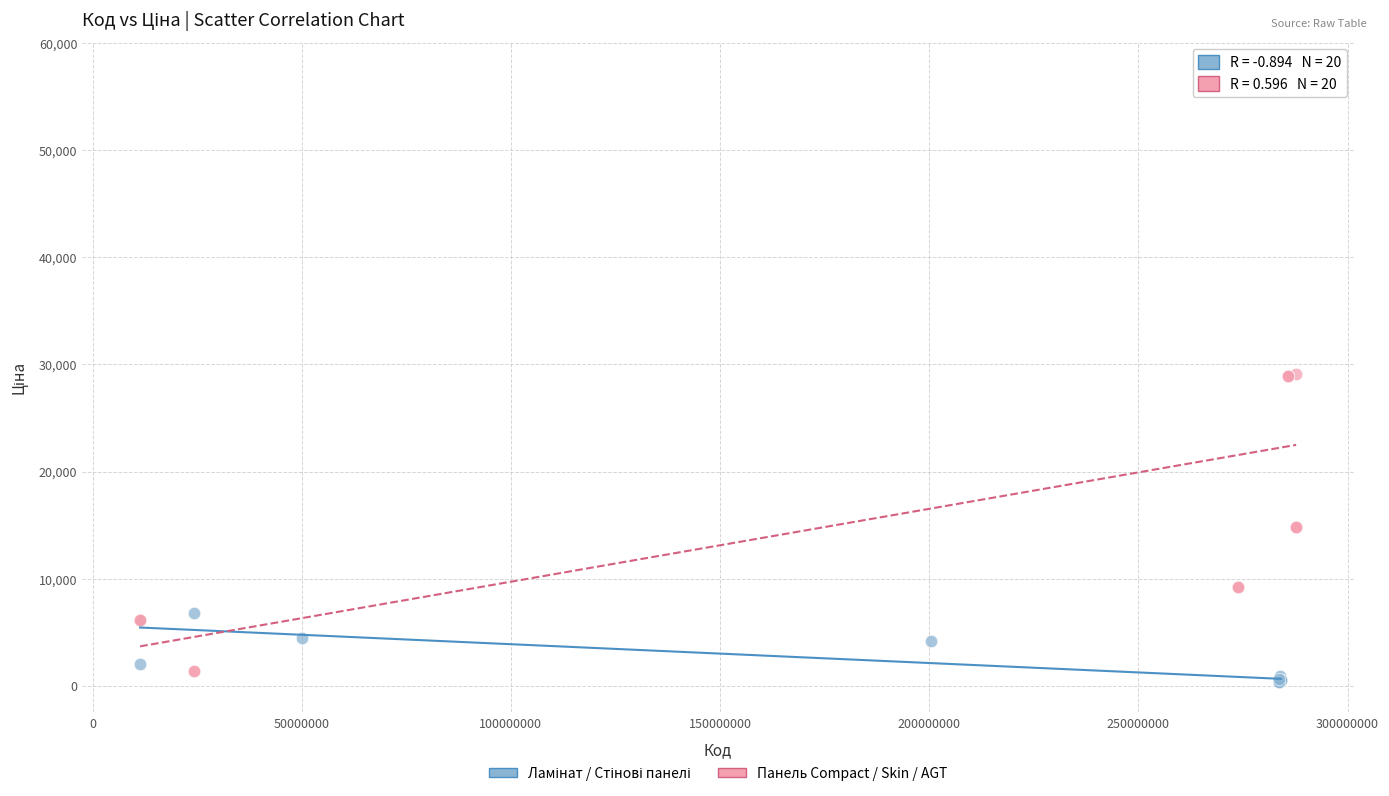

Which series contains the highest Y value?

Панель Compact / Skin / AGT